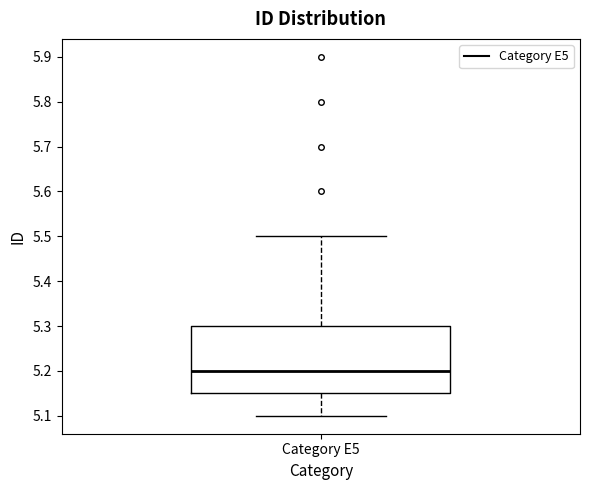

Read this box plot against the y-axis: the position of the median line, the range covered by the box, and the ends of both whiskers. The values are not printed on the chart, so give them approximately, as read against the axis.

median 5.20, box 5.15 to 5.30, whiskers 5.10 to 5.50